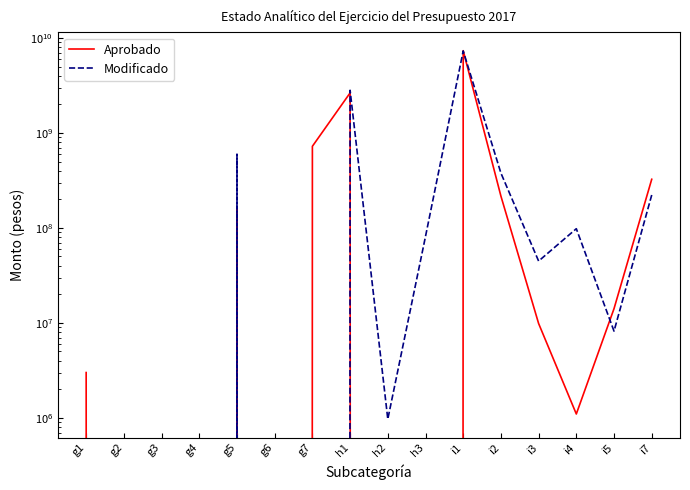

What is the value of the Aprobado point at the 13th from the left?

9850000.0